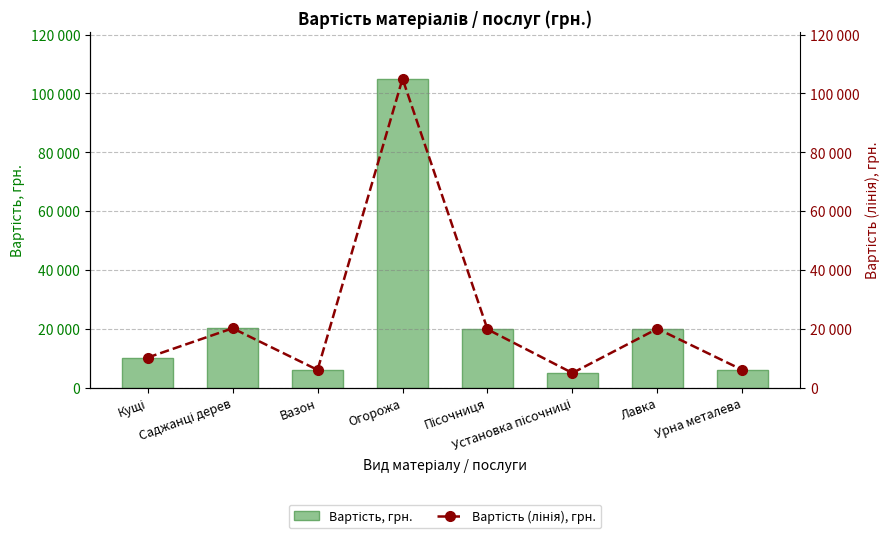

Is the value of Вартість, грн. at Вазон greater than the value of Вартість (лінія), грн. at Урна металева?

No